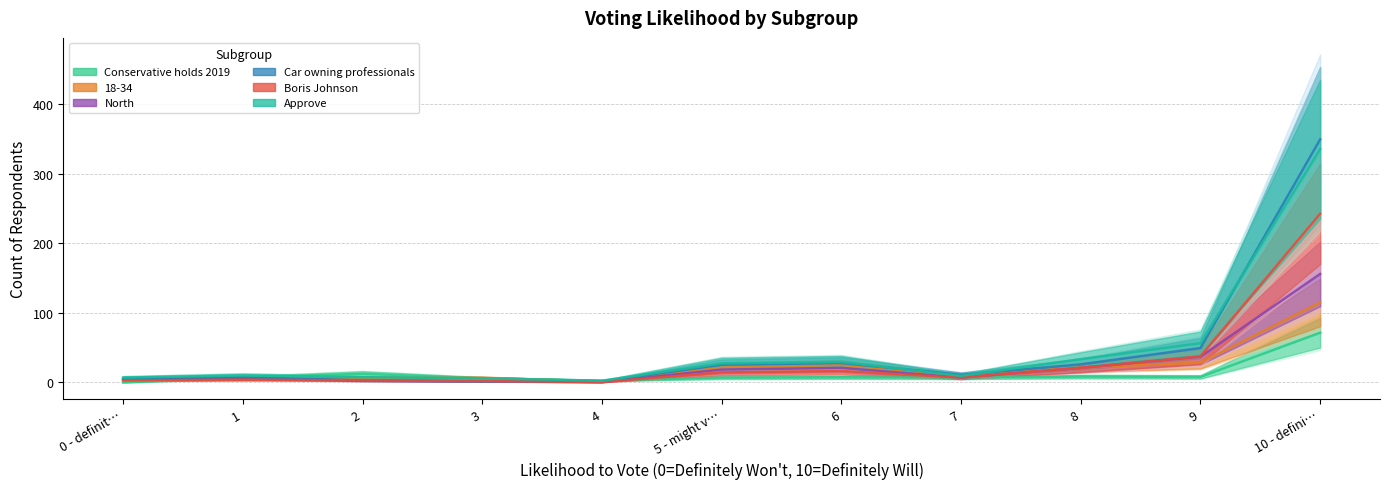

The value of Conservative holds 2019 at 1 is 7.0. True or false?

True